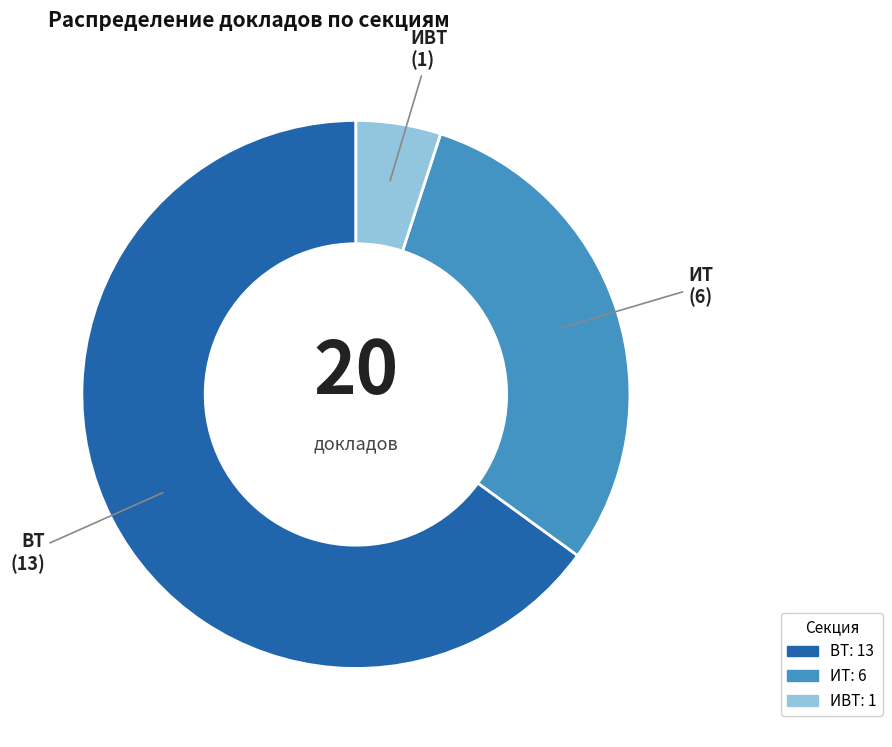

What is the smallest slice in the pie chart?

ИВТ